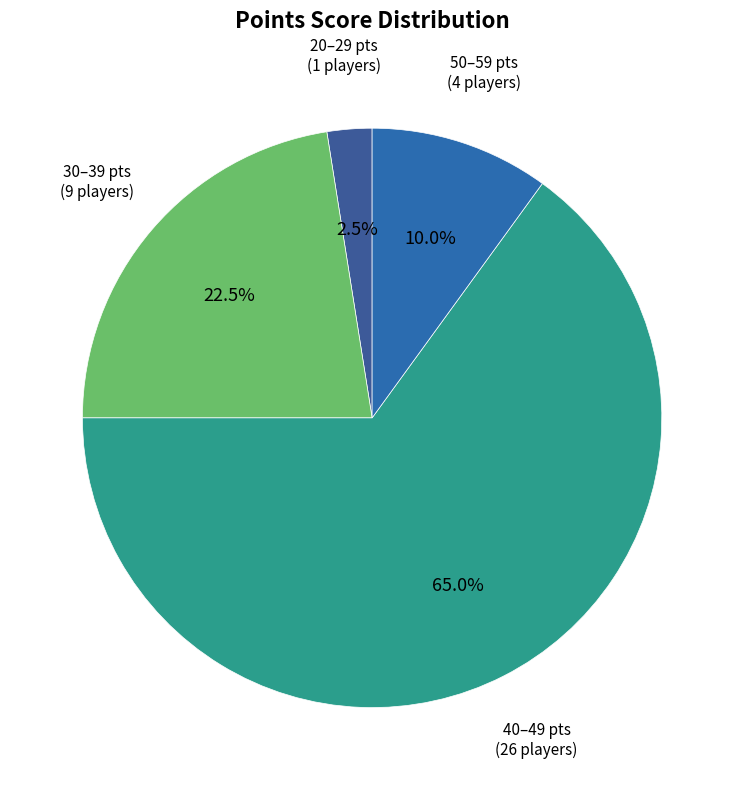

Count the number of slices in the pie.

4